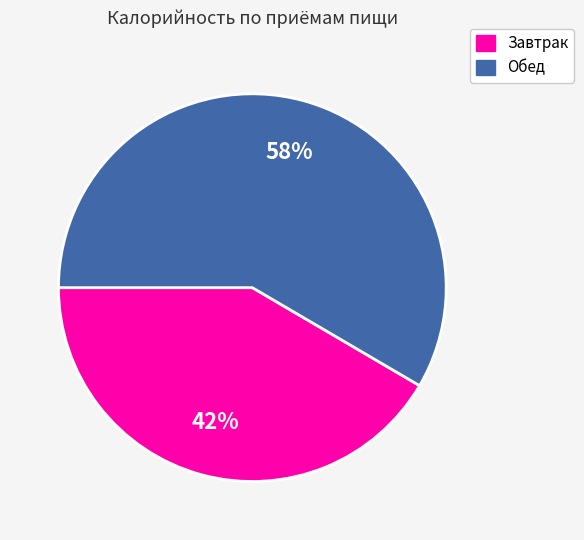

To the nearest percent, what is the average slice percentage?

50%